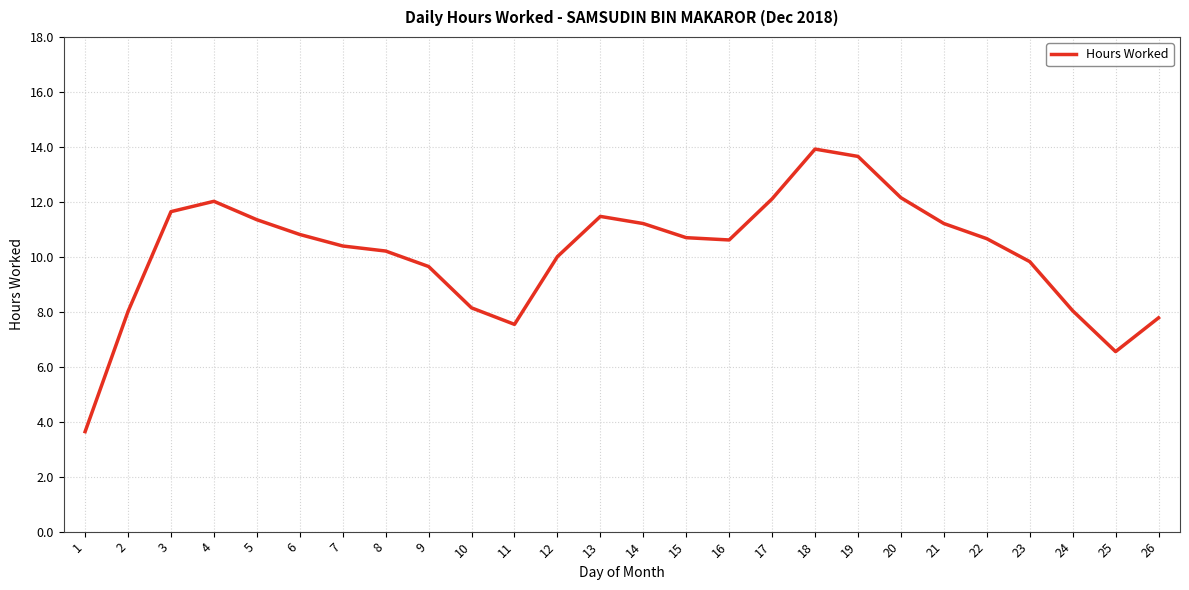

What is the difference between the maximum and minimum values?

10.3